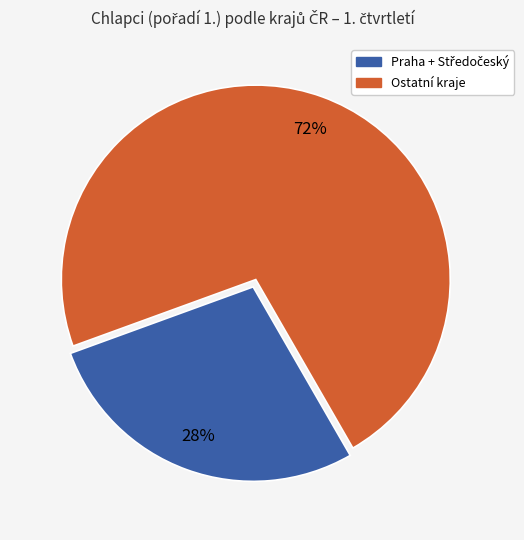

To the nearest percent, what is the average slice percentage?

50%